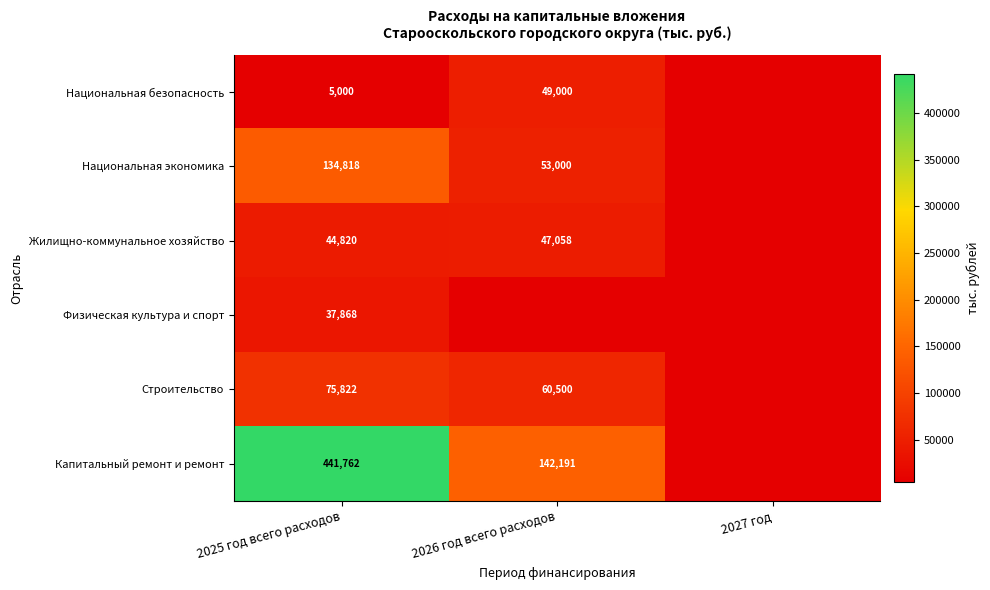

At 2025 год всего расходов, list the series in order from largest to smallest.

Капитальный ремонт и ремонт, Национальная экономика, Строительство, Жилищно-коммунальное хозяйство, Физическая культура и спорт, Национальная безопасность